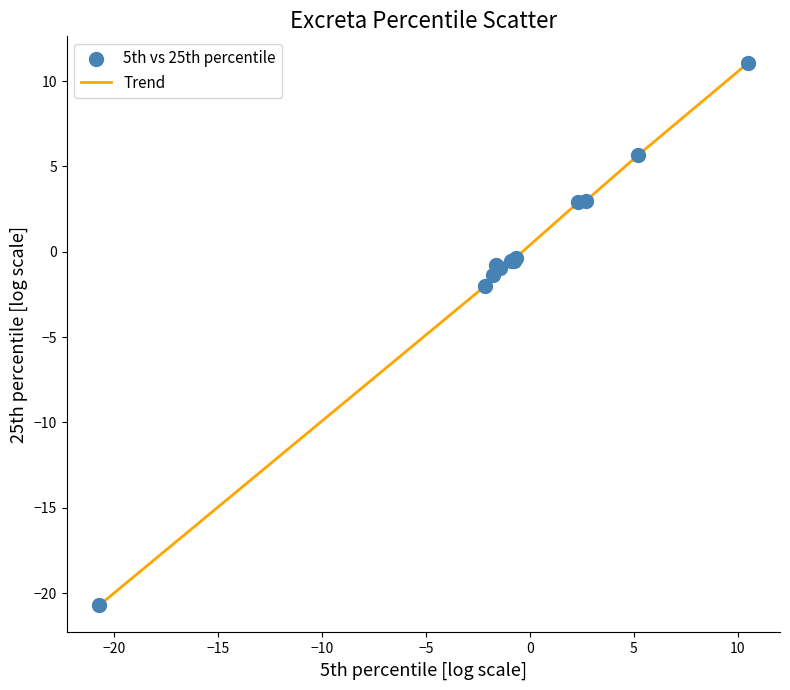

What is the smallest value displayed?

-20.7